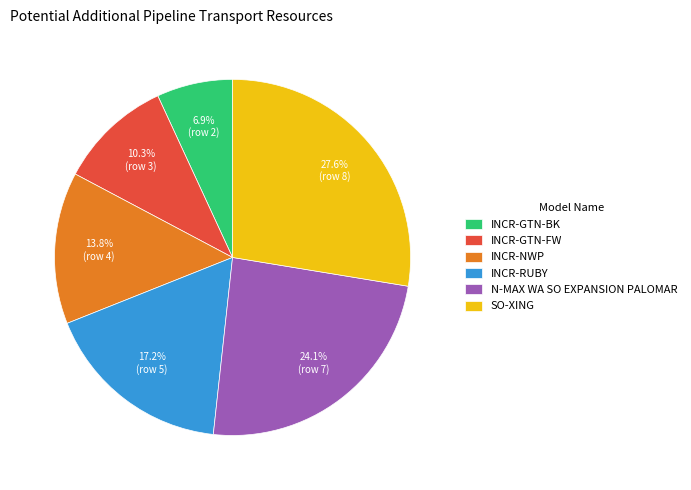

To the nearest percent, what is the combined percentage of INCR-GTN-FW and SO-XING?

38%